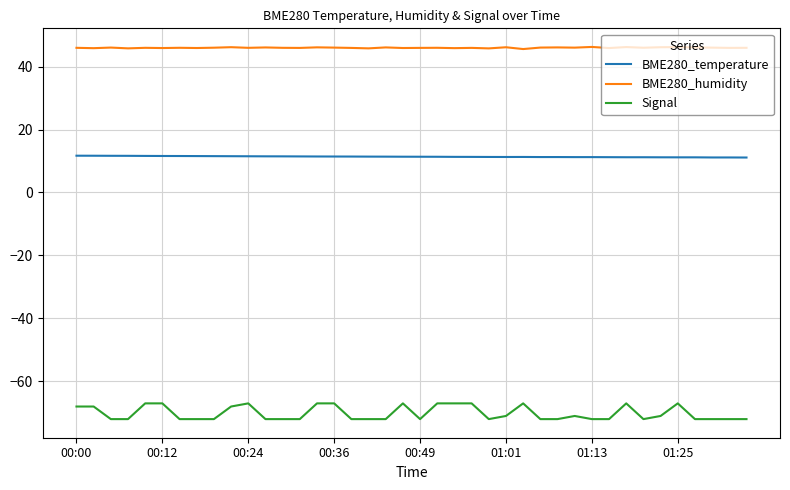

What is the smallest value displayed?

-72.0